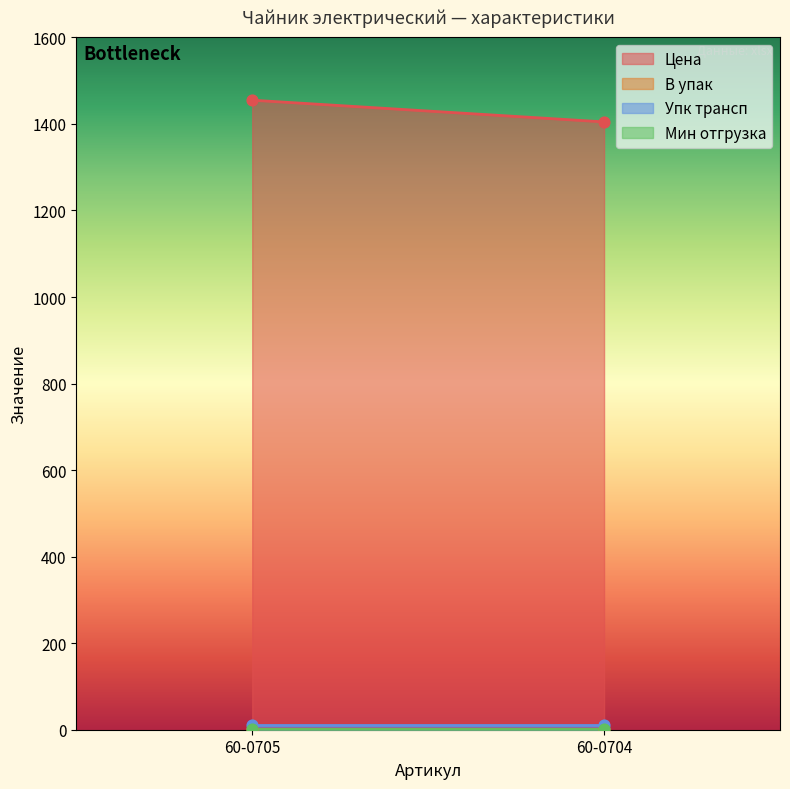

Which series has the widest spread of Y values?

Цена